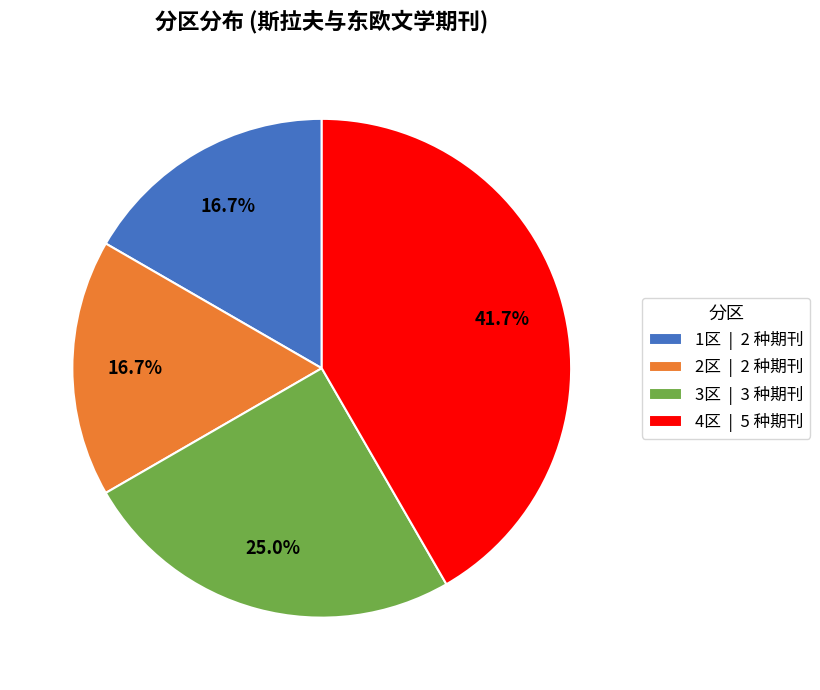

How many segments does this pie chart have?

4